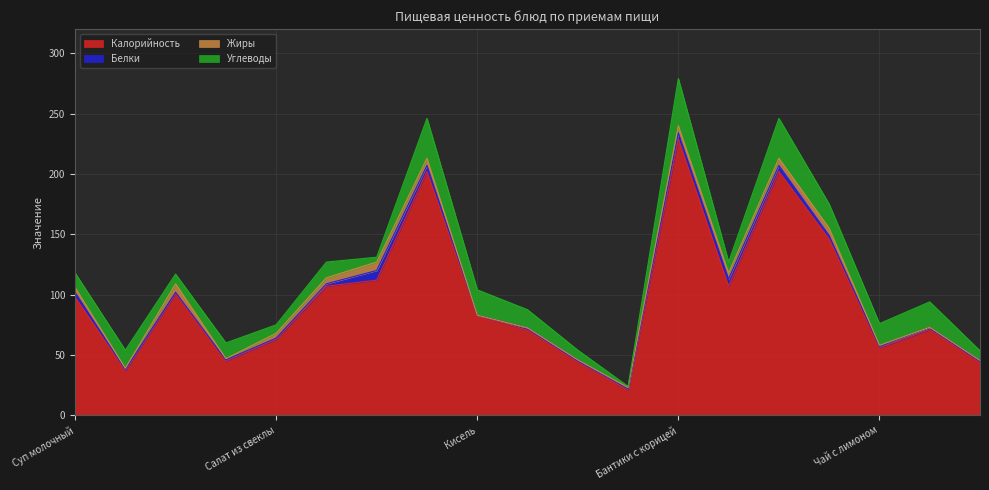

At which category is the sum across all series the highest?

Бантики с корицей